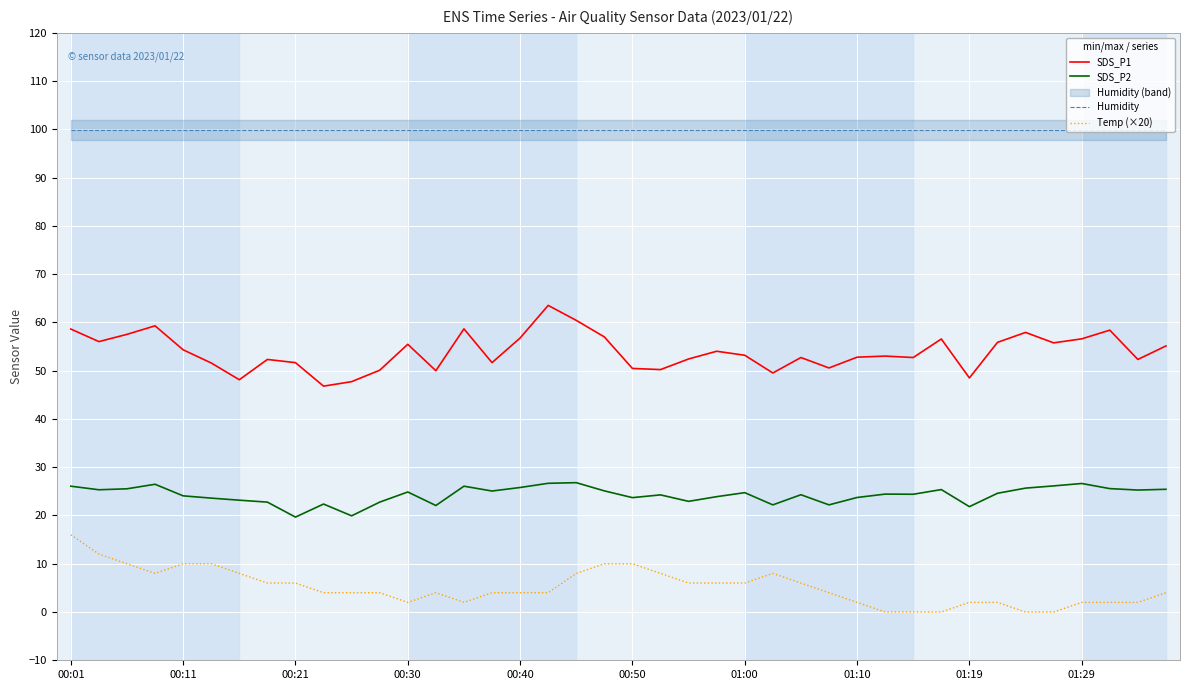

True or false: Humidity and Temp (×20) cross at least once.

False